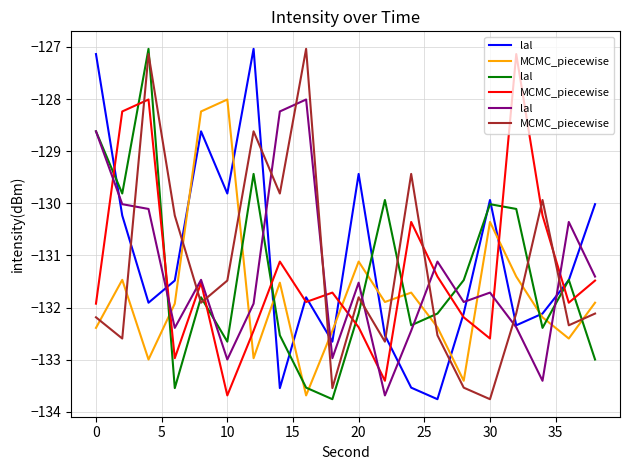

True or false: lal and MCMC_piecewise cross at least once.

True